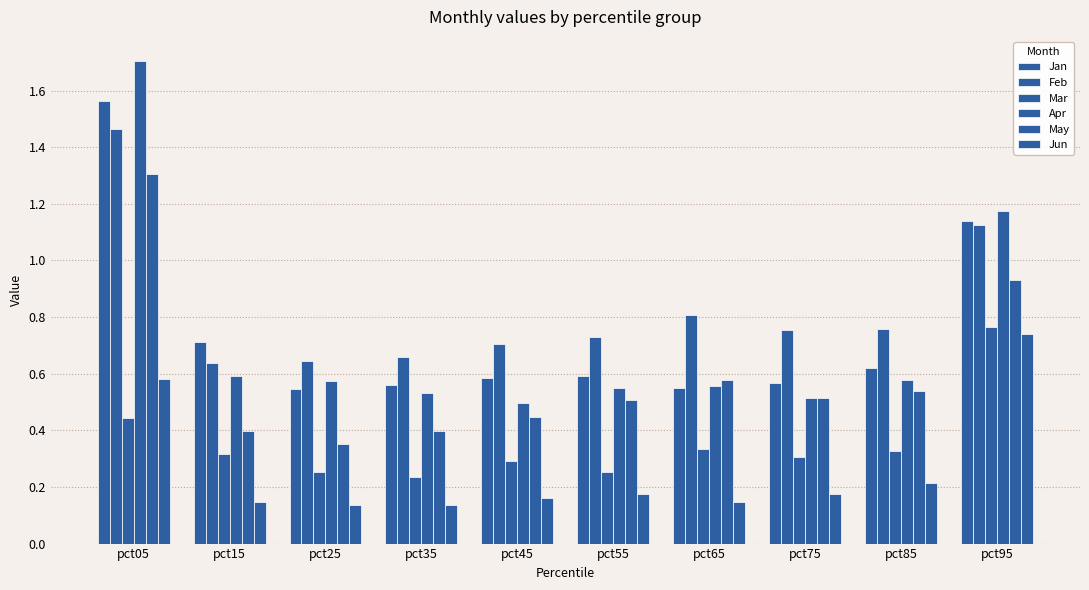

Reading right to left, what are all the values shown in this chart?

Jan: 1.1	0.6	0.6	0.6	0.6	0.6	0.6	0.5	0.7	1.6
Feb: 1.1	0.8	0.8	0.8	0.7	0.7	0.7	0.6	0.6	1.5
Mar: 0.8	0.3	0.3	0.3	0.3	0.3	0.2	0.3	0.3	0.4
Apr: 1.2	0.6	0.5	0.6	0.5	0.5	0.5	0.6	0.6	1.7
May: 0.9	0.5	0.5	0.6	0.5	0.4	0.4	0.4	0.4	1.3
Jun: 0.7	0.2	0.2	0.1	0.2	0.2	0.1	0.1	0.1	0.6